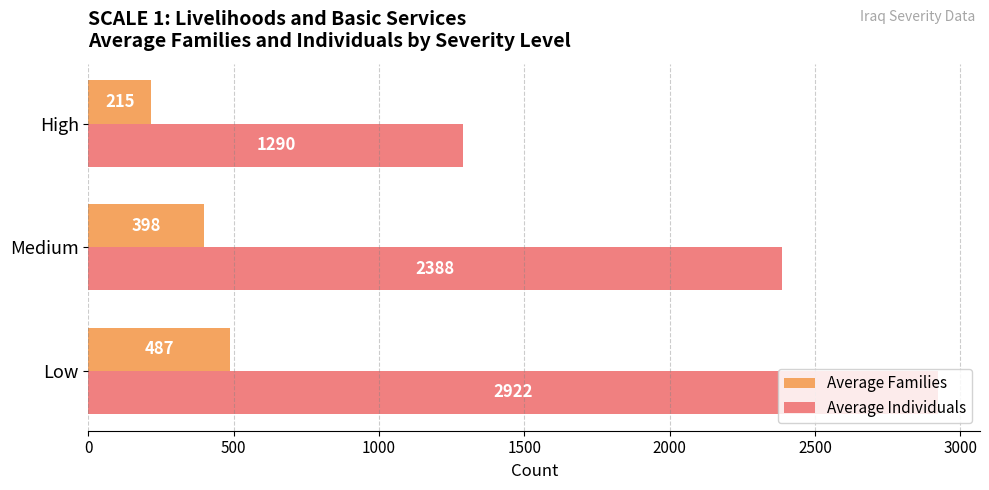

Is the value of Average Individuals at High greater than the value of Average Families at High?

Yes